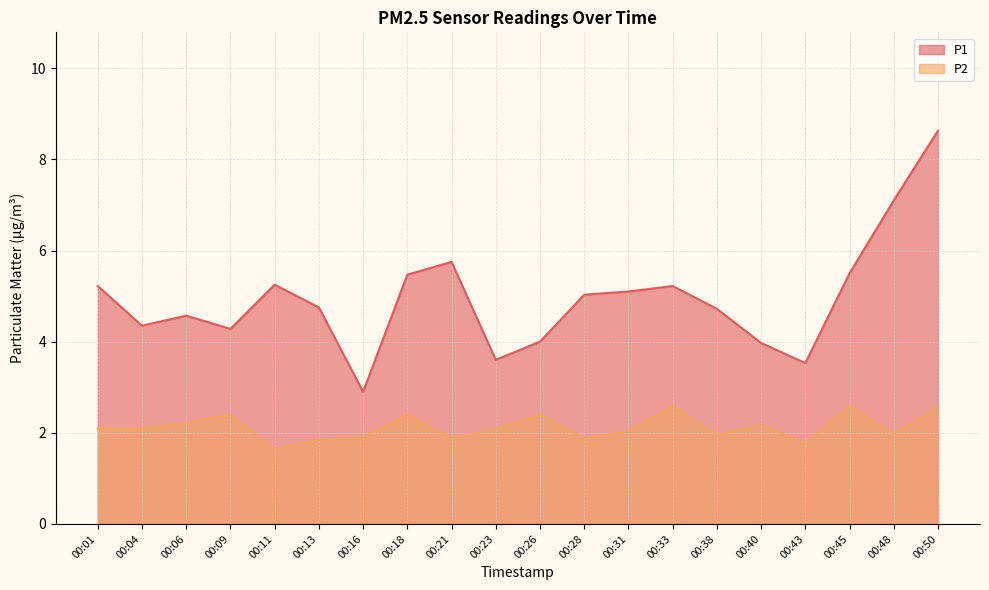

Rank the series by their maximum value, from highest to lowest.

P1, P2